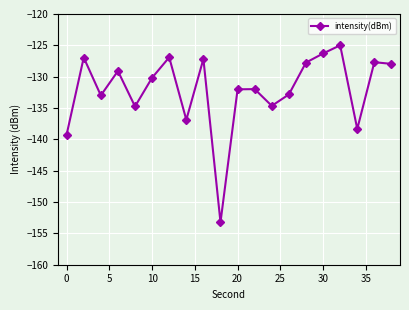

How many values are below -130?

11